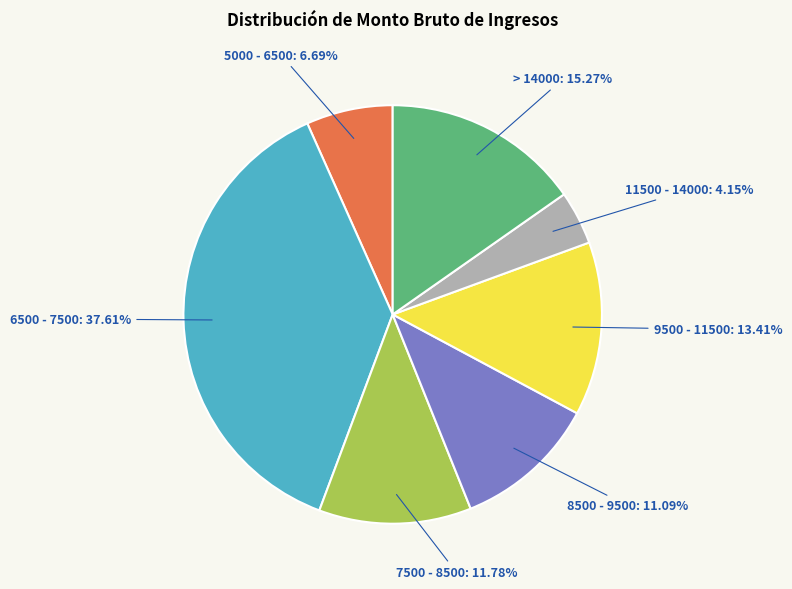

Is there a majority slice in this chart?

No